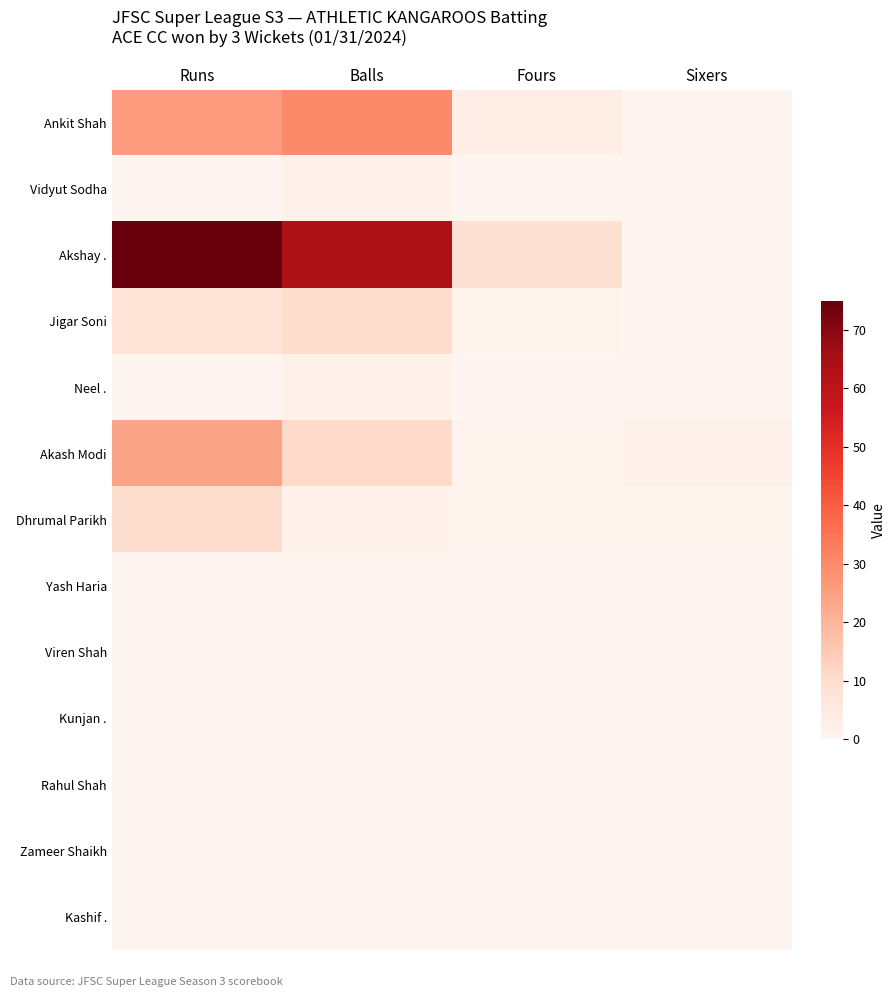

How many data points does each series have?

4